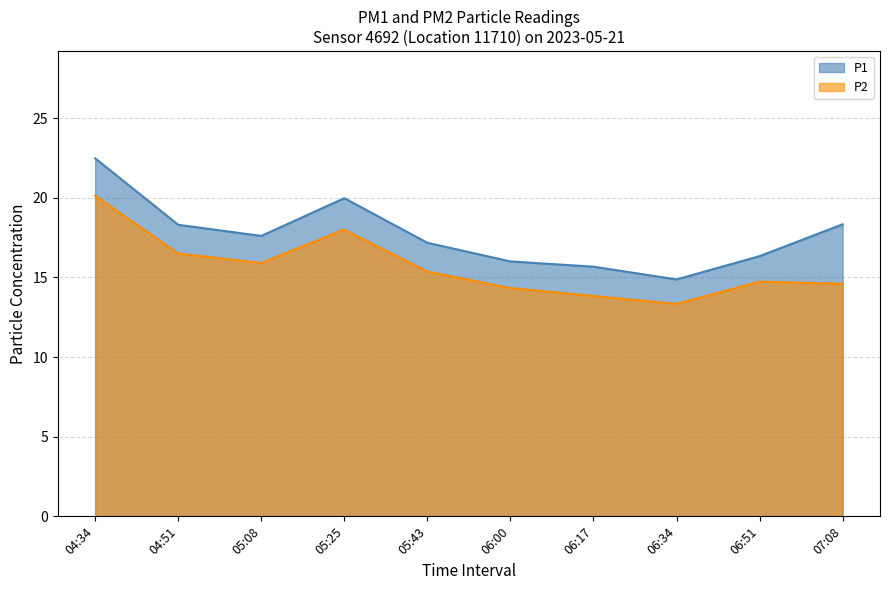

Reading left to right, list all the values displayed in this chart.

P1: 04:34=22.5	04:51=18.3	05:08=17.6	05:25=20.0	05:43=17.2	06:00=16.0	06:17=15.7	06:34=14.9	06:51=16.3	07:08=18.3
P2: 04:34=20.1	04:51=16.5	05:08=15.9	05:25=18.0	05:43=15.4	06:00=14.3	06:17=13.8	06:34=13.3	06:51=14.7	07:08=14.6